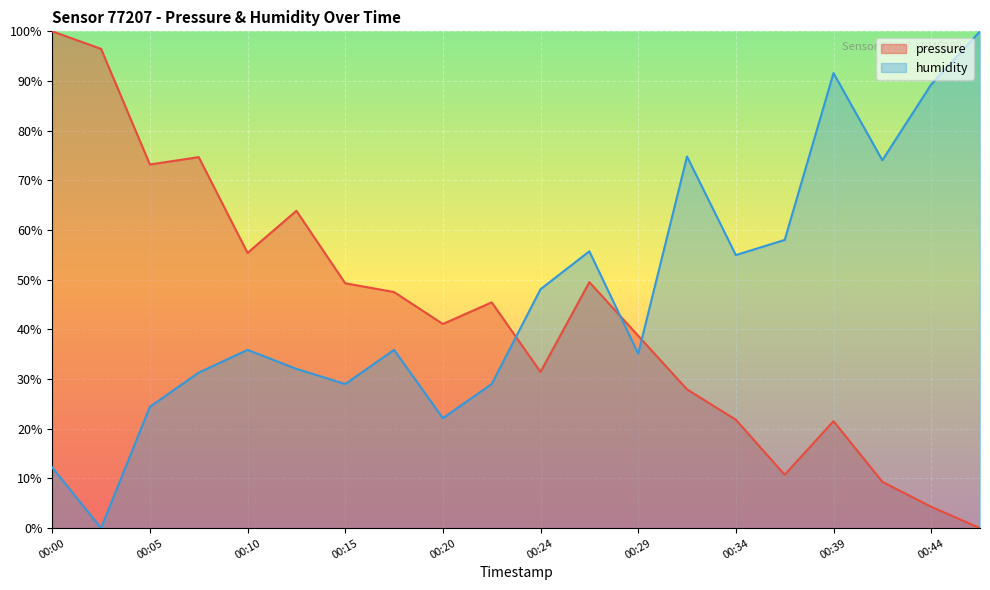

How many data points in humidity are less than 35?

8